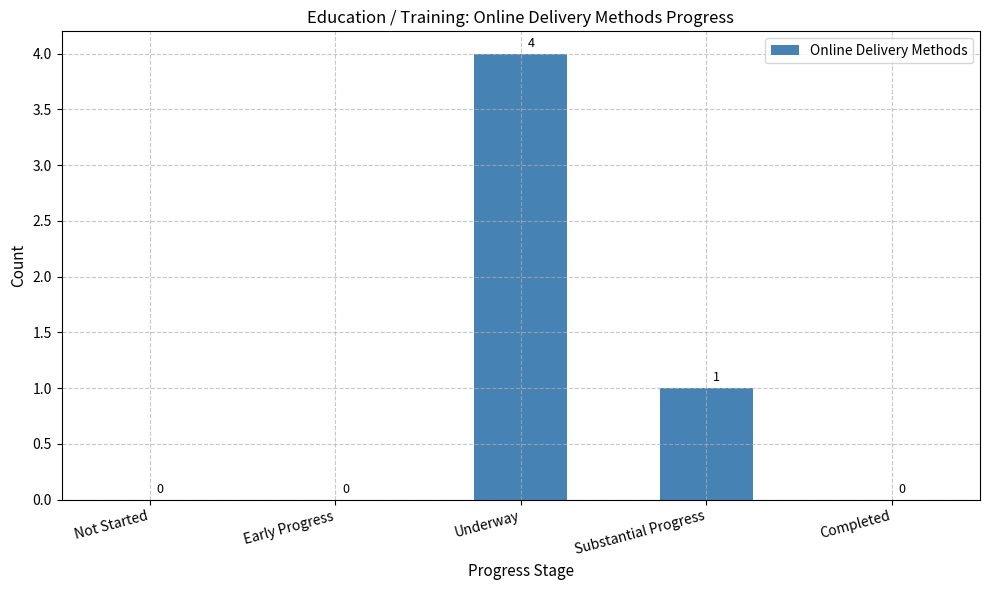

How many series are shown in this chart?

1